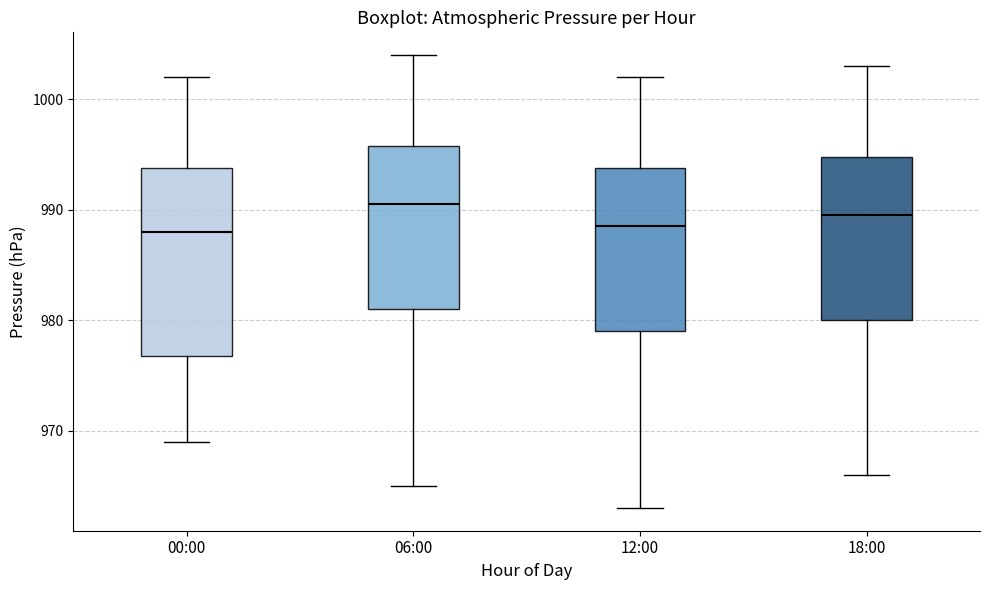

Where does the median line of the box for 18:00 sit on the y-axis? The values are not printed on the chart, so give them approximately, as read against the axis.

990